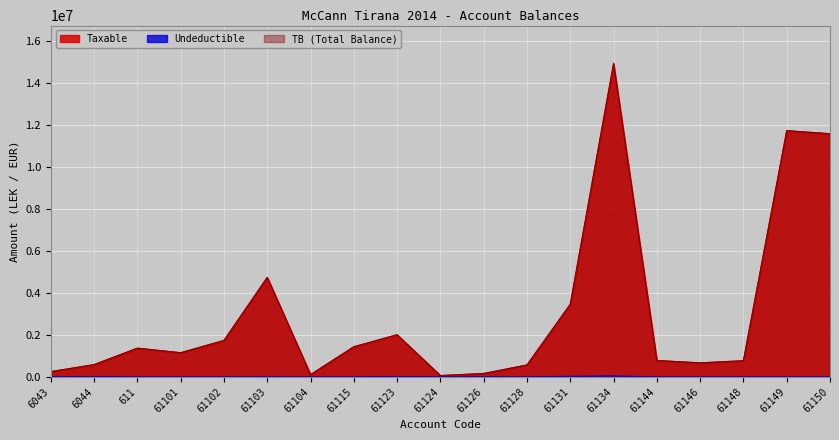

Which series has the widest spread of values?

TB (Total Balance)